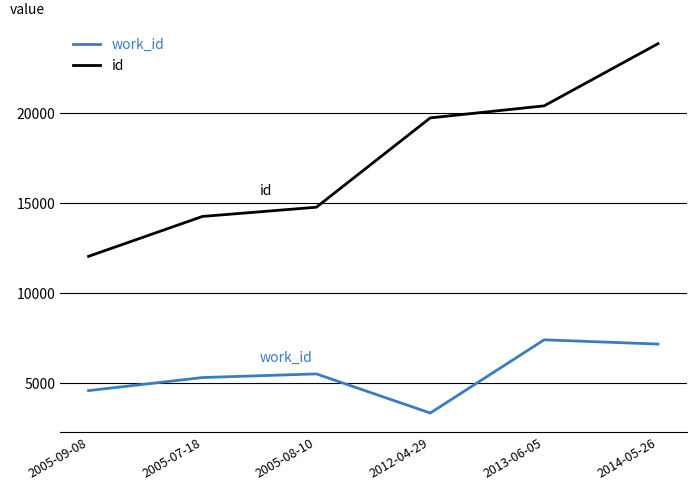

What is the difference between the work_id values at 2005-08-10 and 2013-06-05?

1895